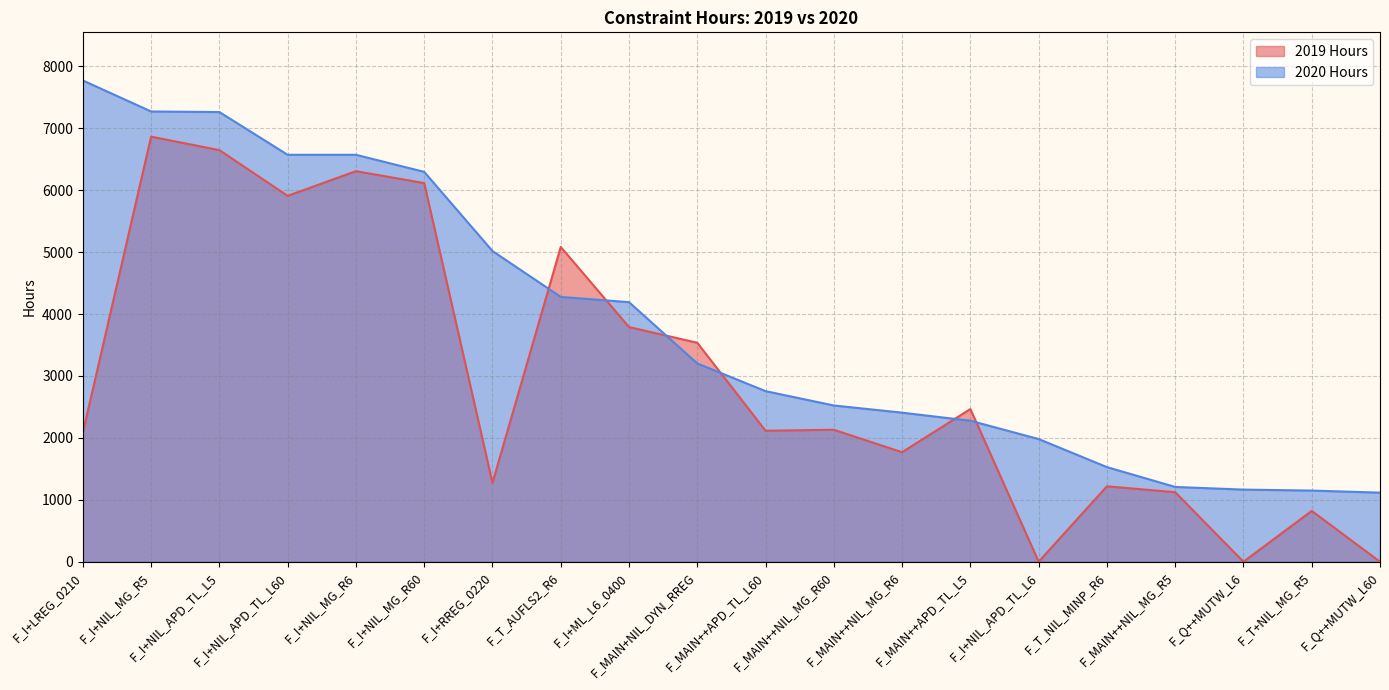

What are all the series names shown in the legend?

2019 Hours, 2020 Hours